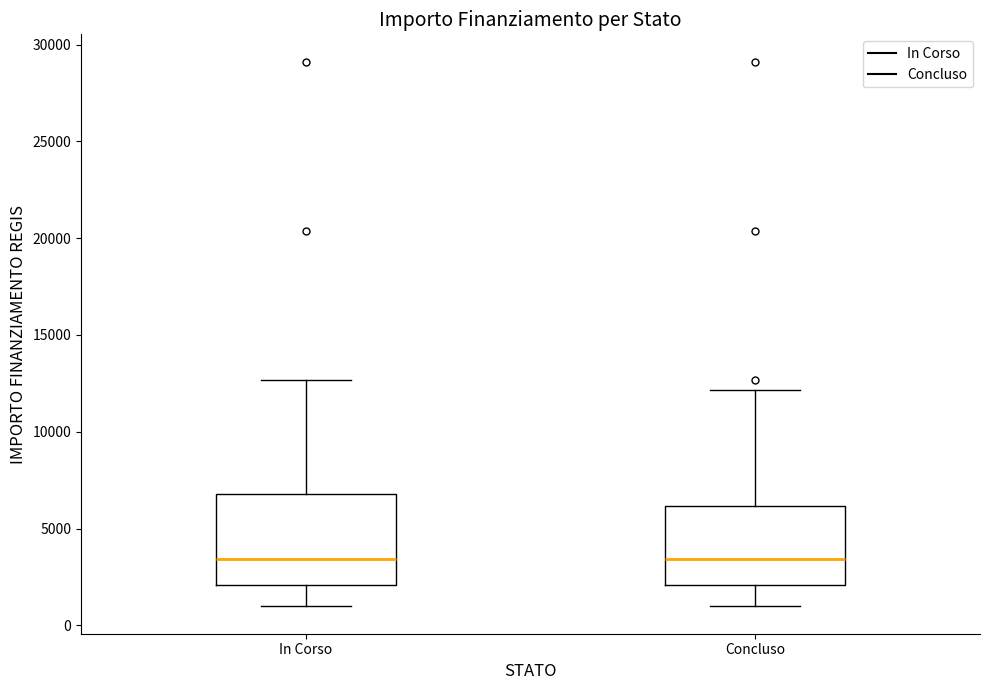

Reading left to right, read every box against the y-axis: the position of its median line, the range the box covers, and the ends of its whiskers. The values are not printed on the chart, so give them approximately, as read against the axis.

In Corso: median 3500, box 2000 to 7000, whiskers 1000 to 12500
Concluso: median 3500, box 2000 to 6000, whiskers 1000 to 12000